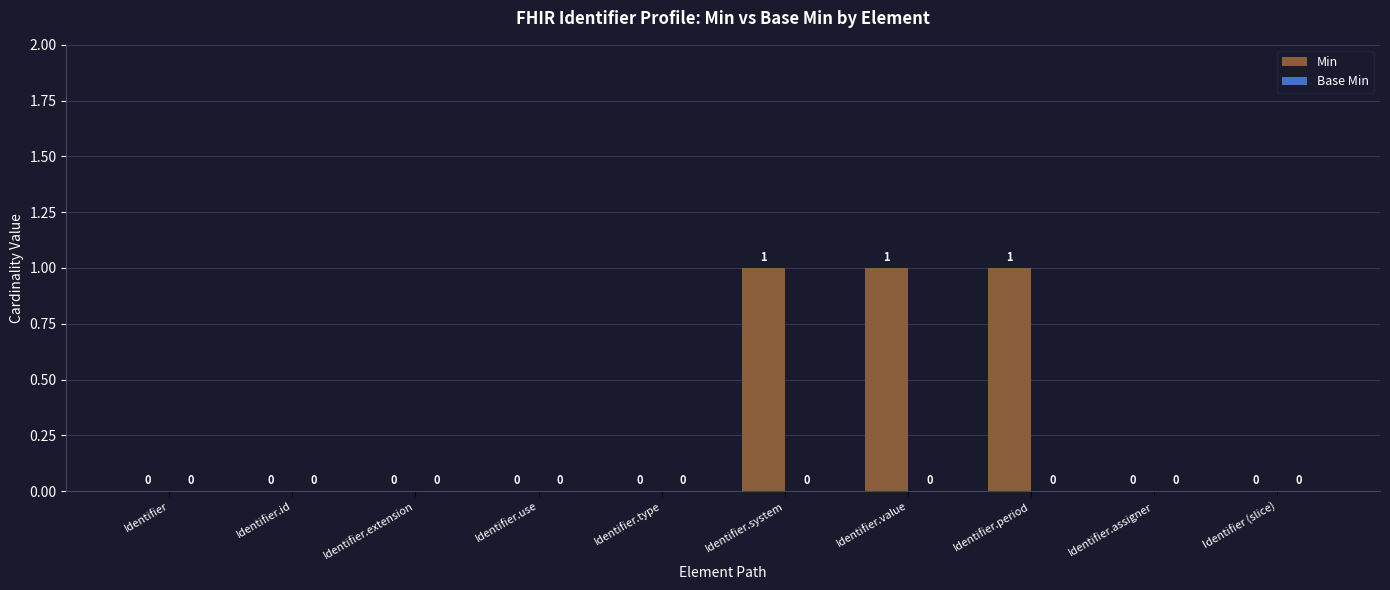

Which has a higher value, Identifier.extension or Identifier.period?

Identifier.period